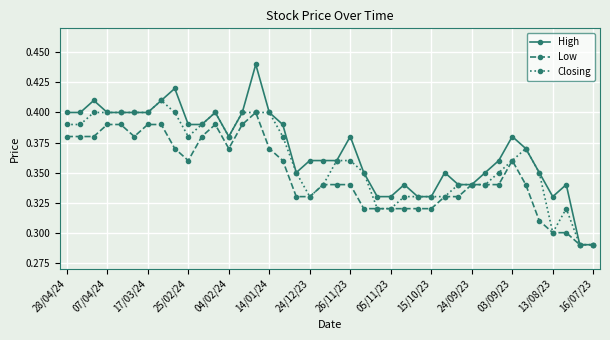

Which series has the largest range (max minus min)?

High